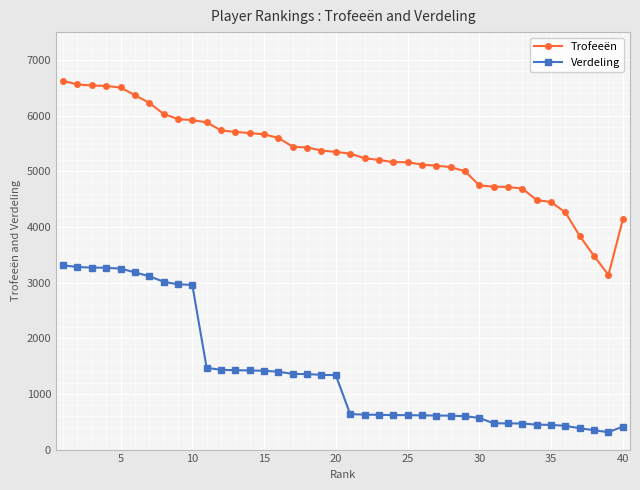

Which series has the largest range (max minus min)?

Trofeeën